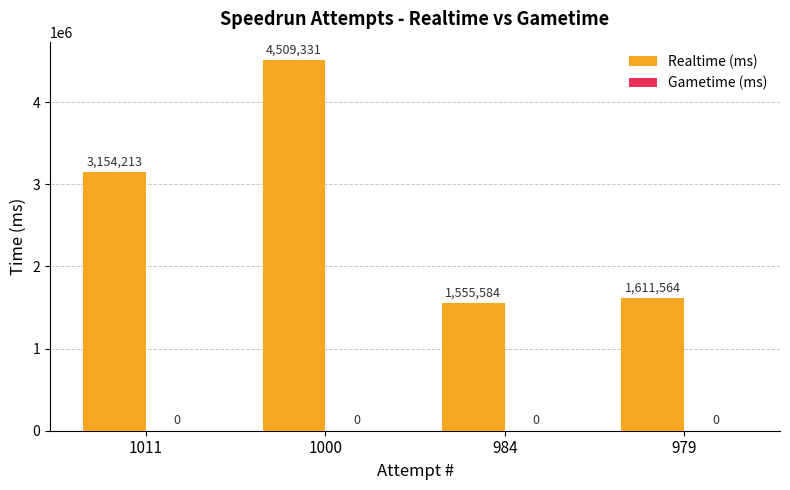

Reading left to right, extract all data points from this chart.

1011=3154213	1000=4509331	984=1555584	979=1611564